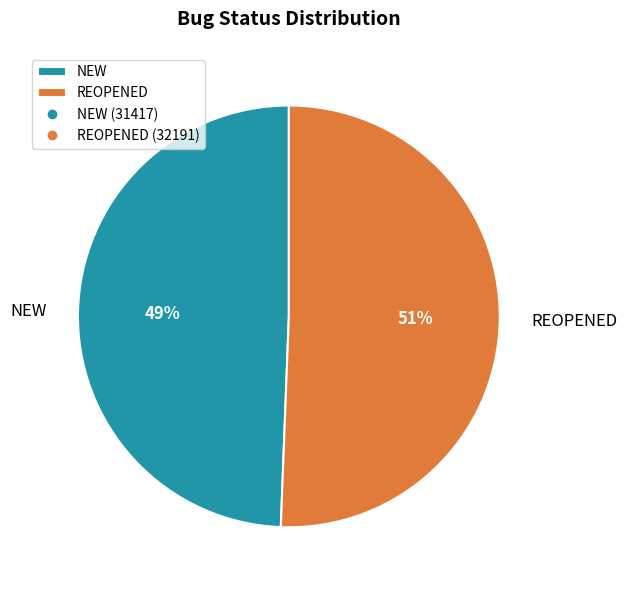

What percentage is the NEW slice, to the nearest percent?

49%